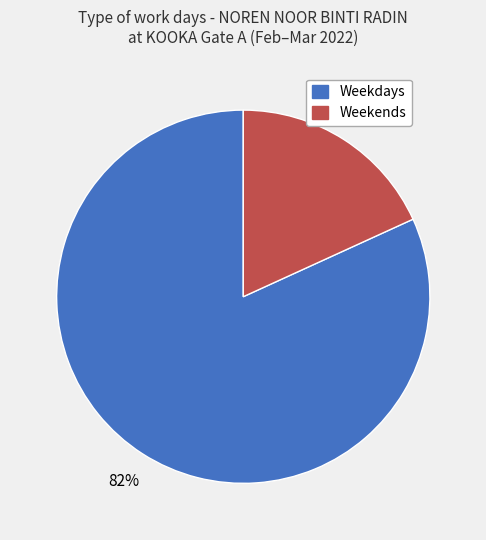

Is there a majority slice in this chart?

Yes